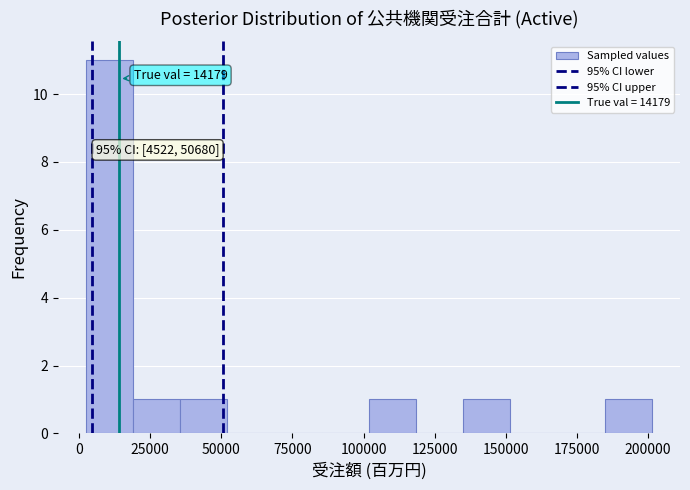

Around what value on the x-axis is the tallest bar? Give the approximate position of its centre, as read against the axis.

10000